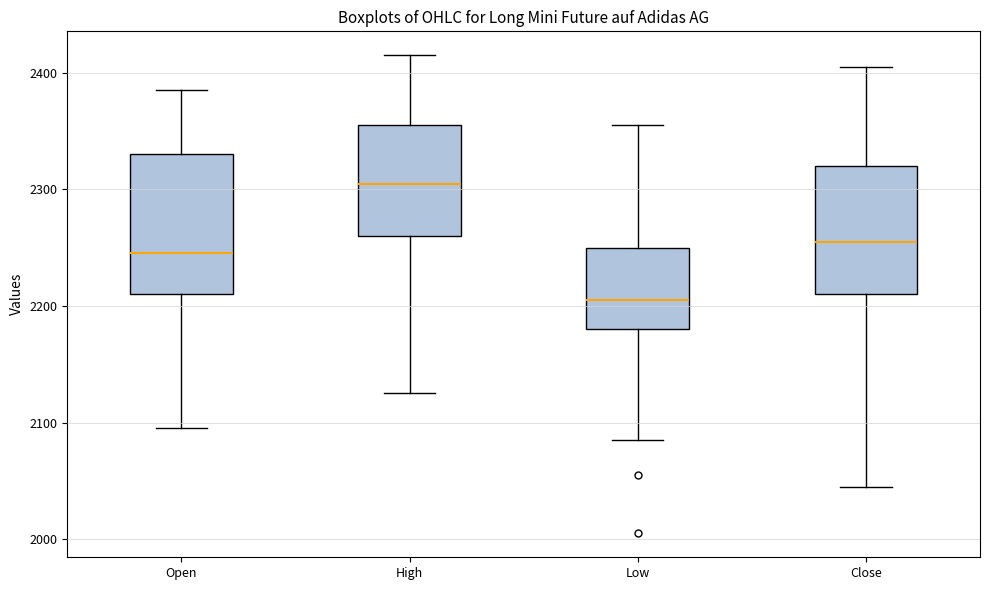

Which box's median line is the highest?

High